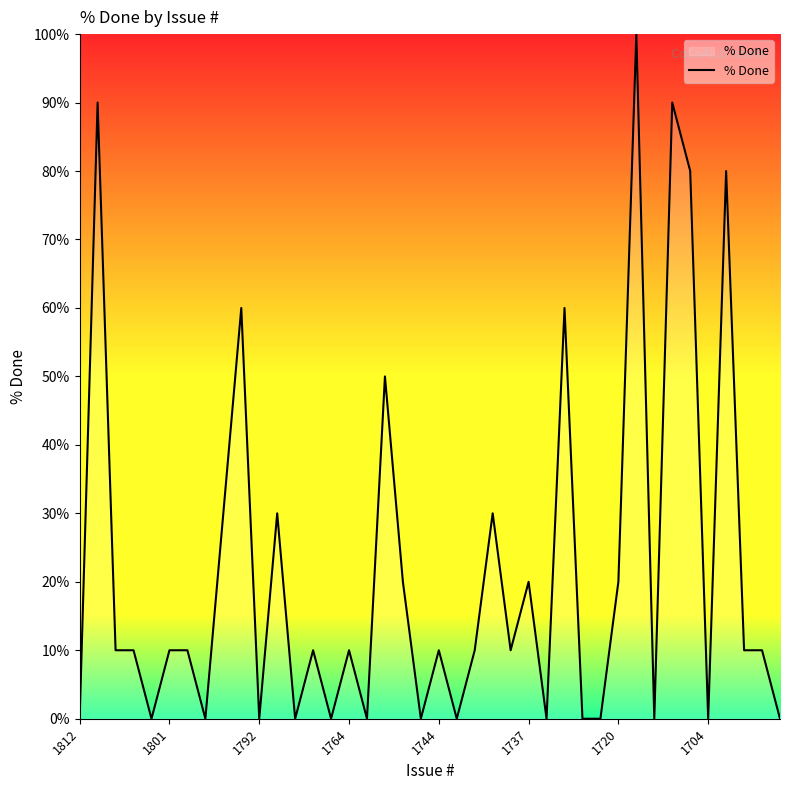

What is the greatest value displayed?

100